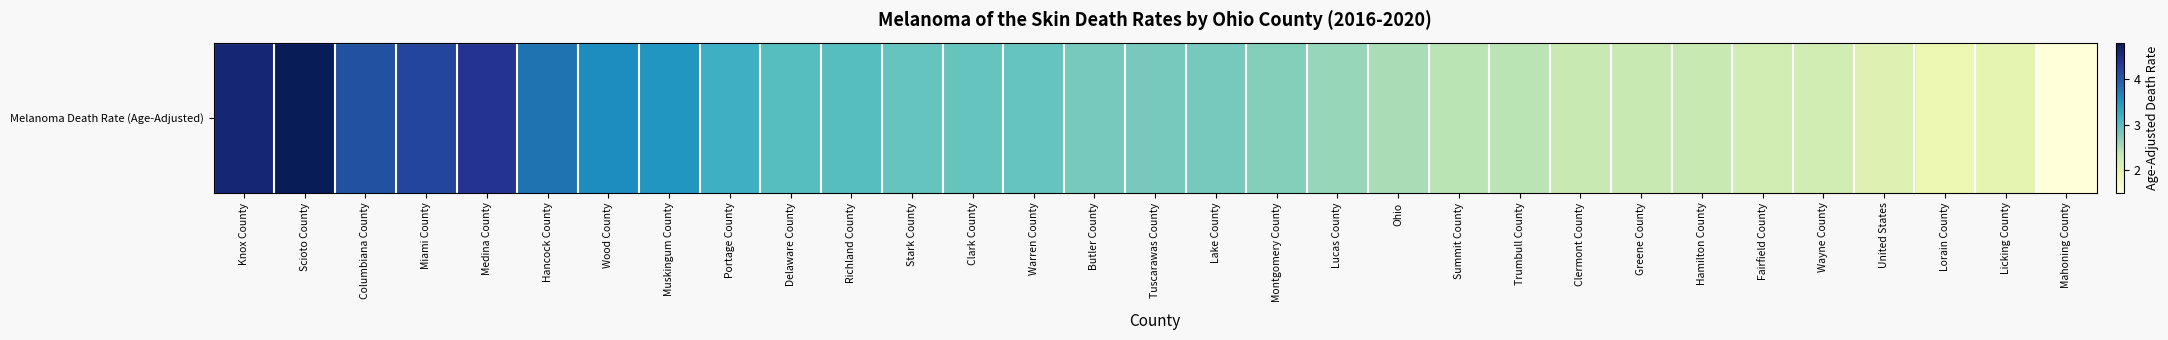

Rank the categories by value from lowest to highest.

Mahoning County, Lorain County, Licking County, United States, Fairfield County, Wayne County, Clermont County, Greene County, Hamilton County, Summit County, Trumbull County, Ohio, Lucas County, Montgomery County, Butler County, Tuscarawas County, Lake County, Stark County, Clark County, Warren County, Delaware County, Richland County, Portage County, Muskingum County, Wood County, Hancock County, Columbiana County, Miami County, Medina County, Knox County, Scioto County